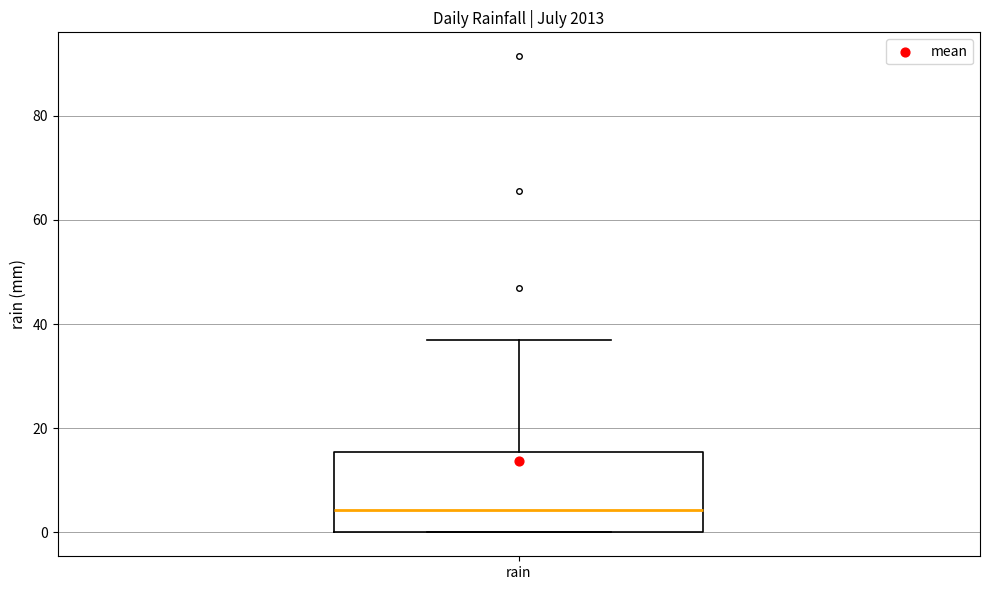

Transcribe this box plot: give where the median line is, the range the box spans, and where the two whiskers end, as read against the y-axis. The values are not printed on the chart, so give them approximately, as read against the axis.

median 4, box 0 to 16, whiskers 0 to 38